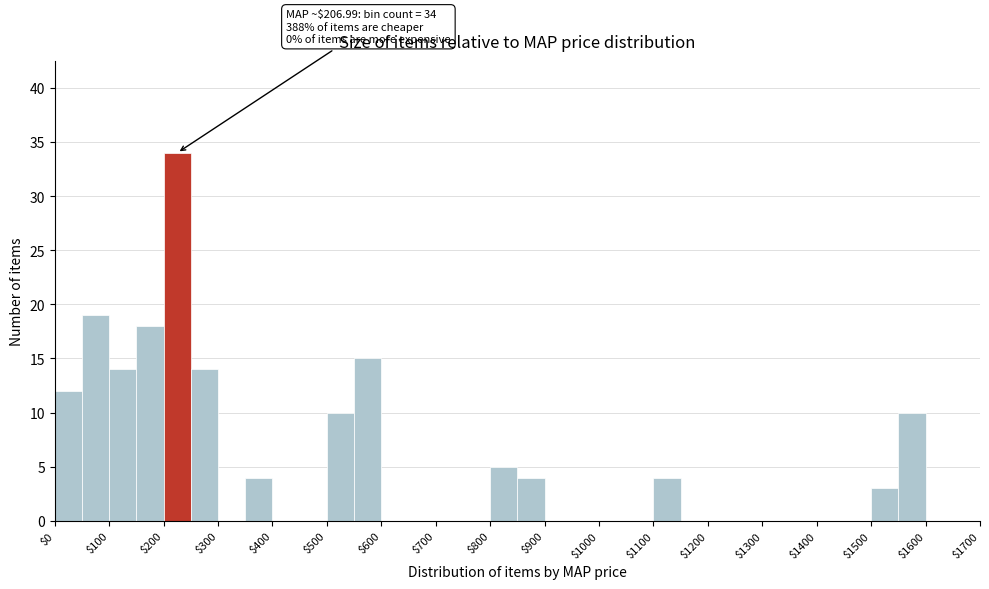

Over which range of the x-axis is the bar tallest?

200 to 250